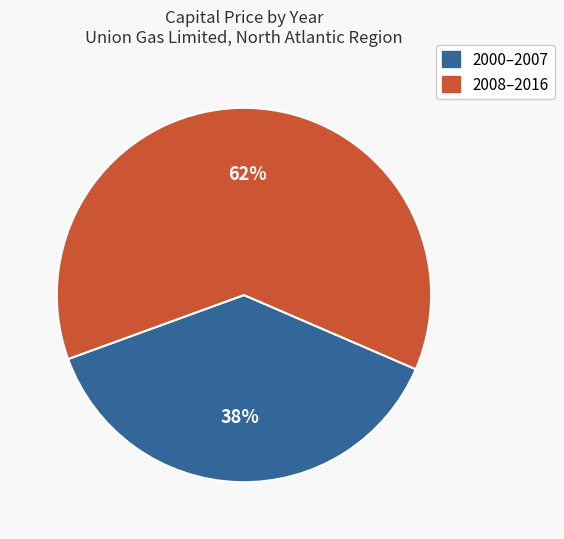

Does any single category account for the majority?

Yes